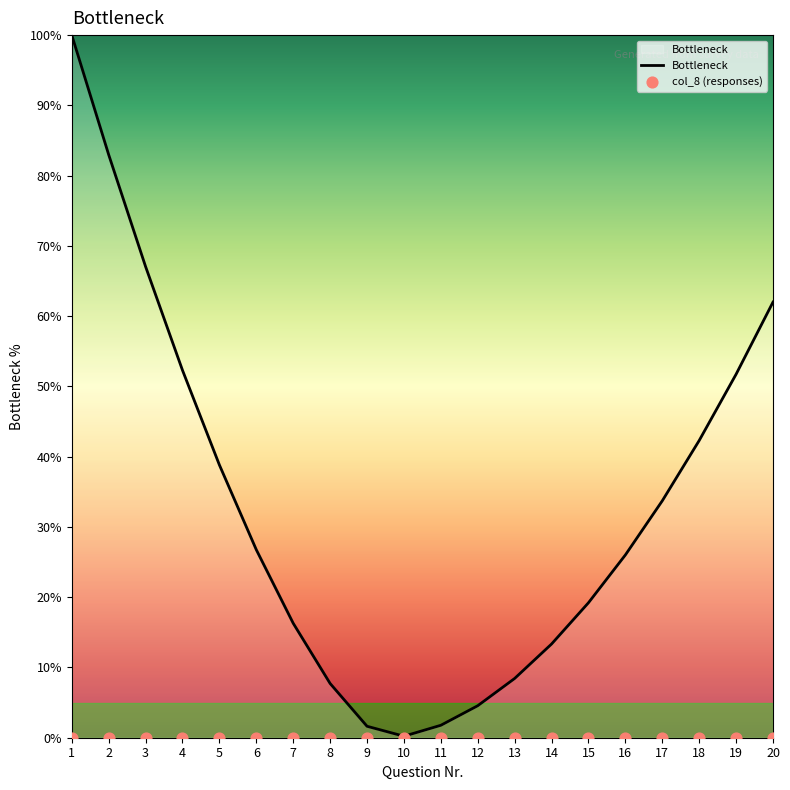

At how many categories does at least one series exceed 52?

5